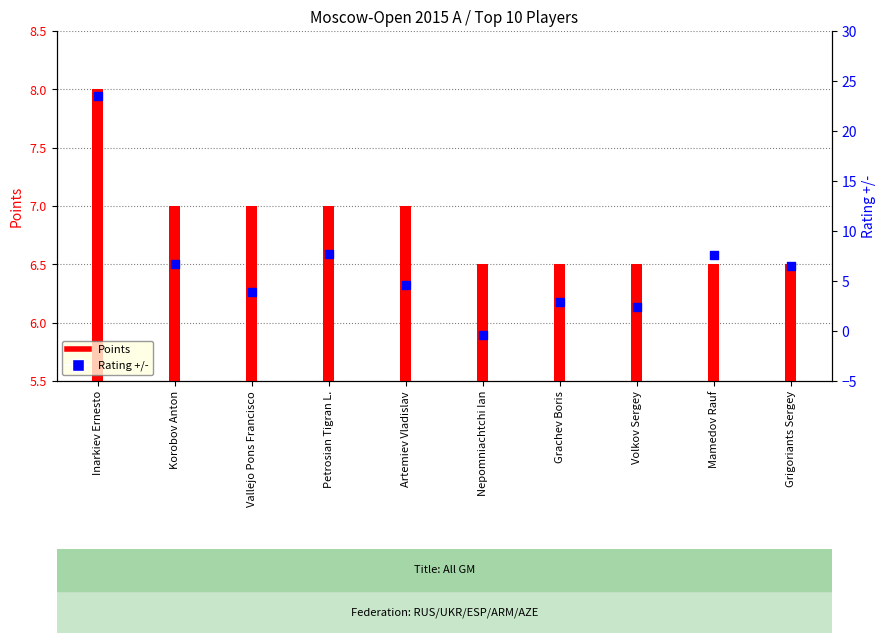

What is the total value across all series at Artemiev Vladislav?

11.6